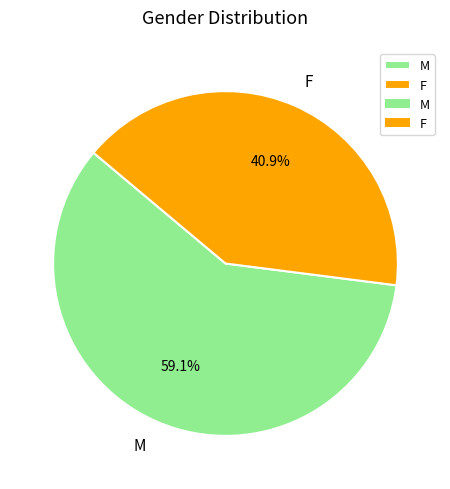

To the nearest percent, what is the average slice percentage?

50%